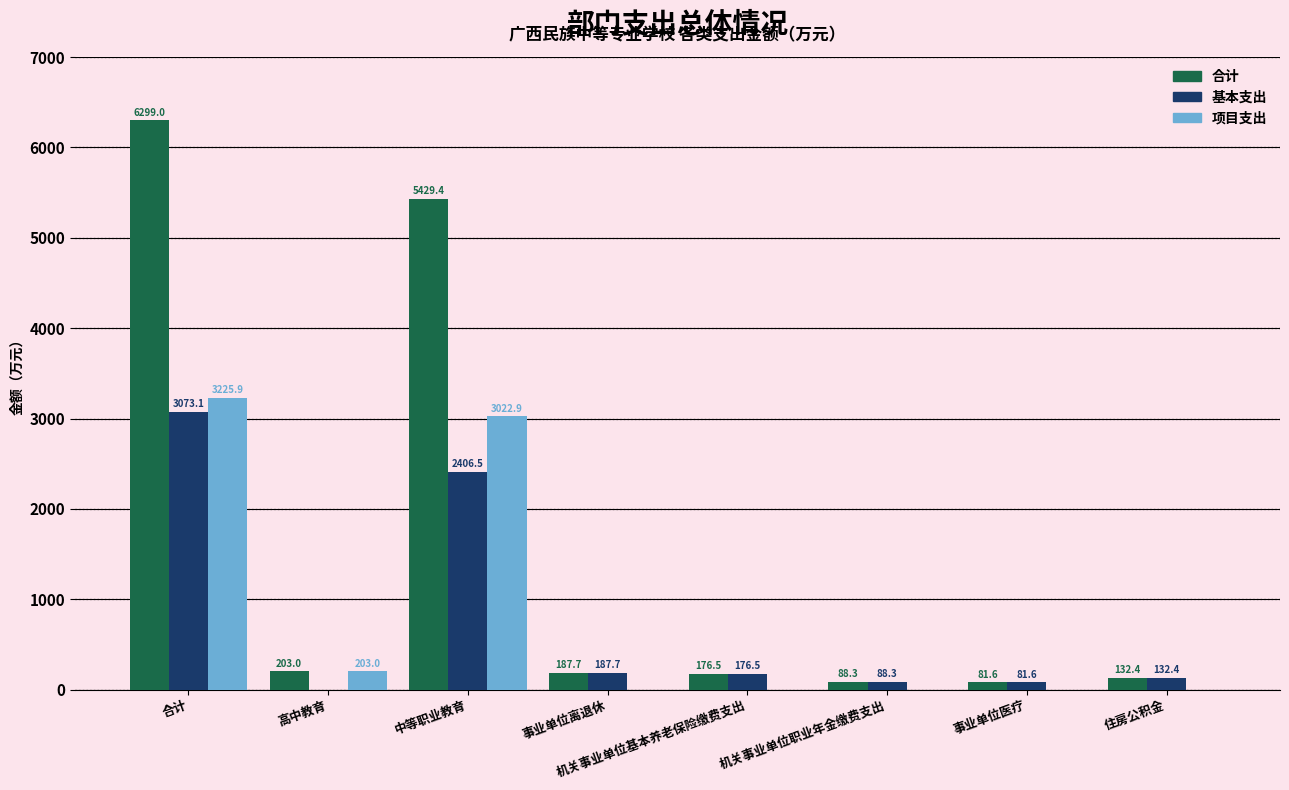

What is the approximate value of 基本支出 at 住房公积金?

132.4